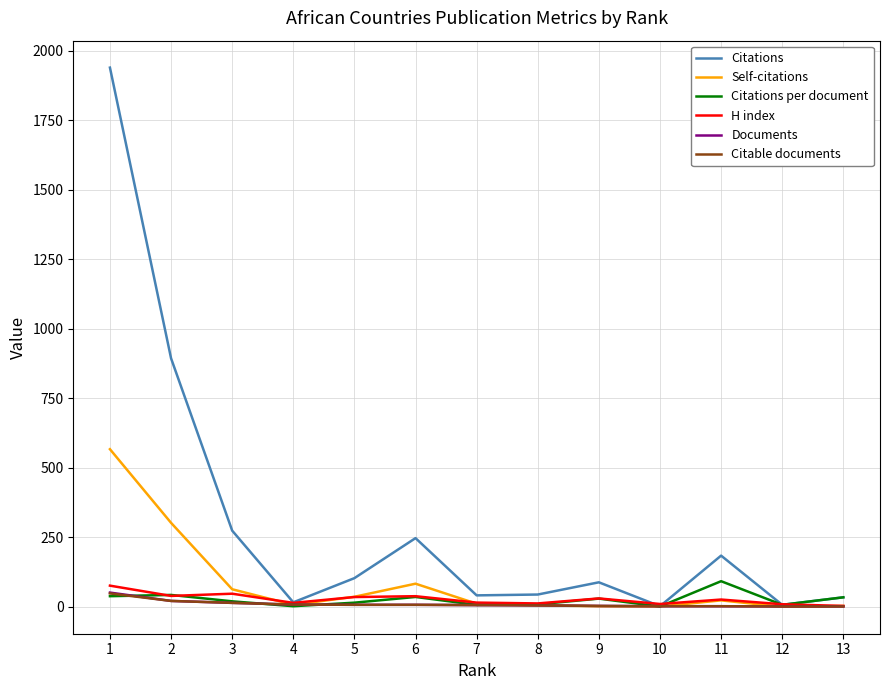

What is the approximate value of H index at 2?

39.0